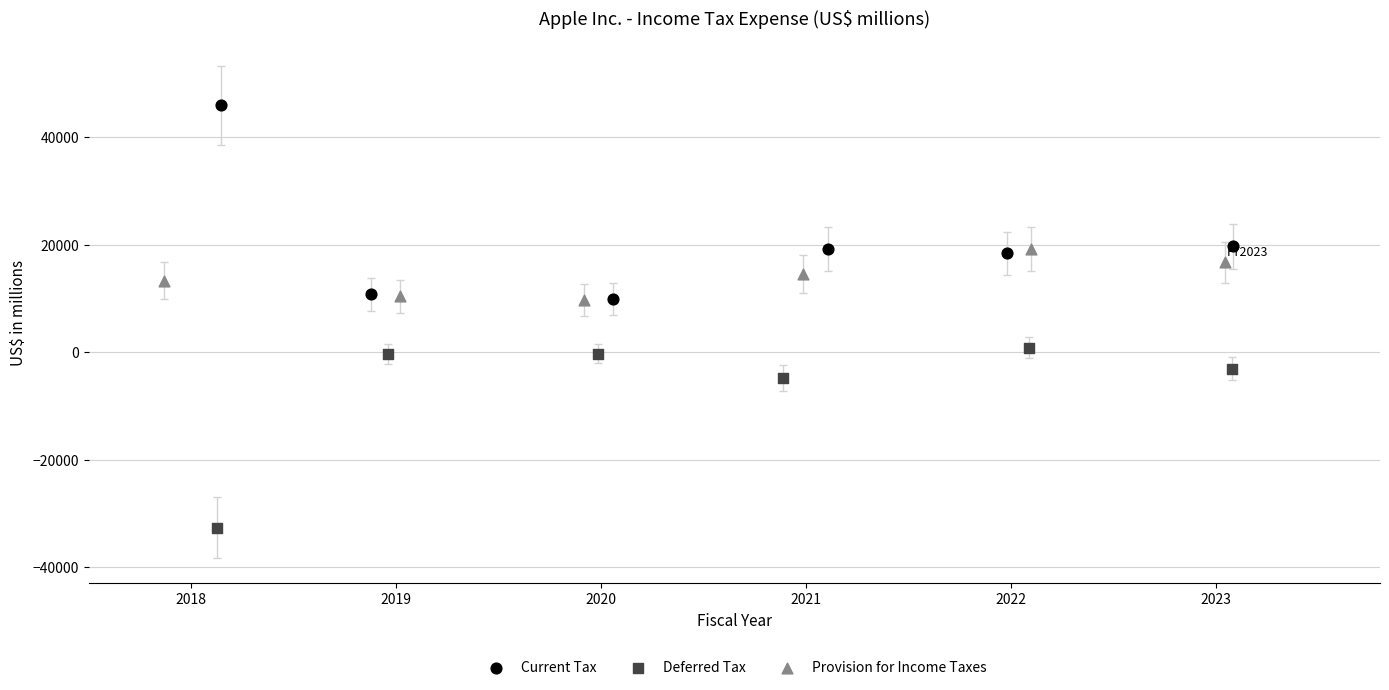

What are all the series names shown in the legend?

Current Tax, Deferred Tax, Provision for Income Taxes